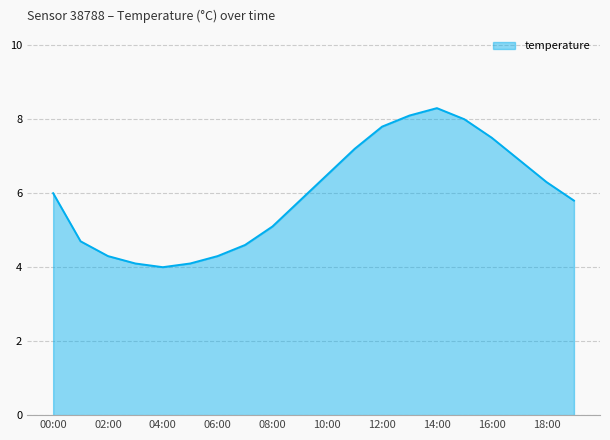

What is the maximum value shown in the chart?

8.3